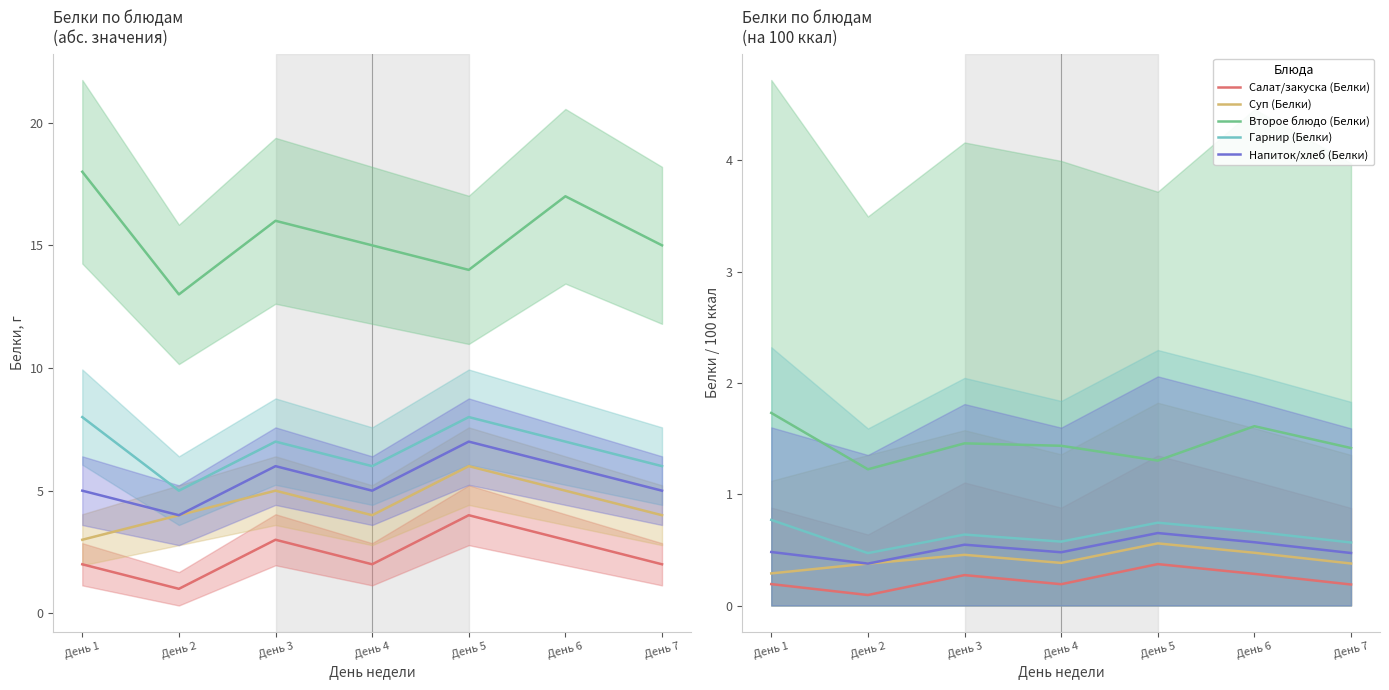

Does the chart have visible grid lines?

No